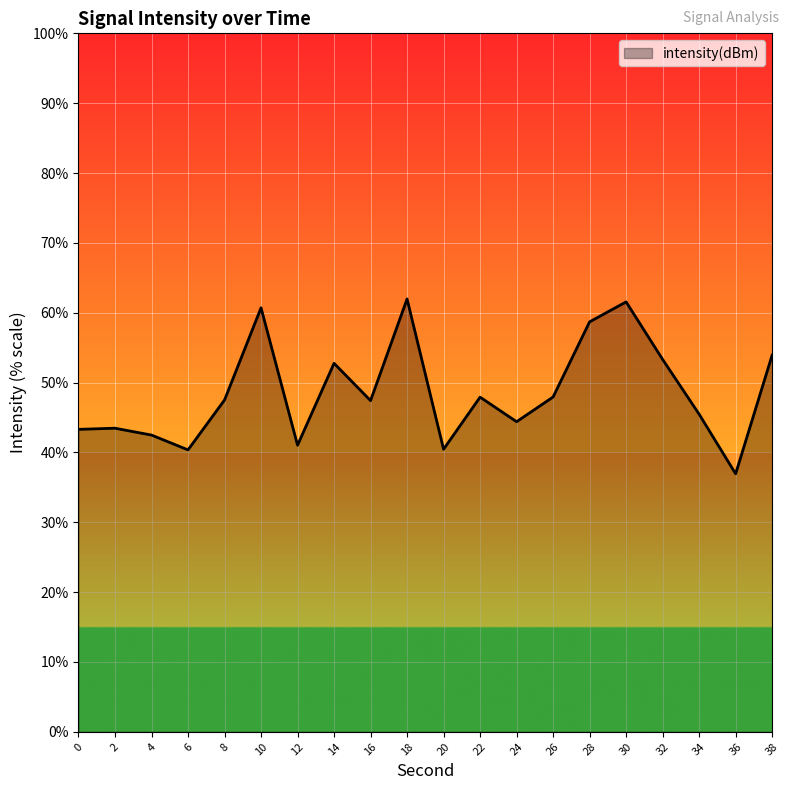

What is the change in value from 6 to 10?

+20.3